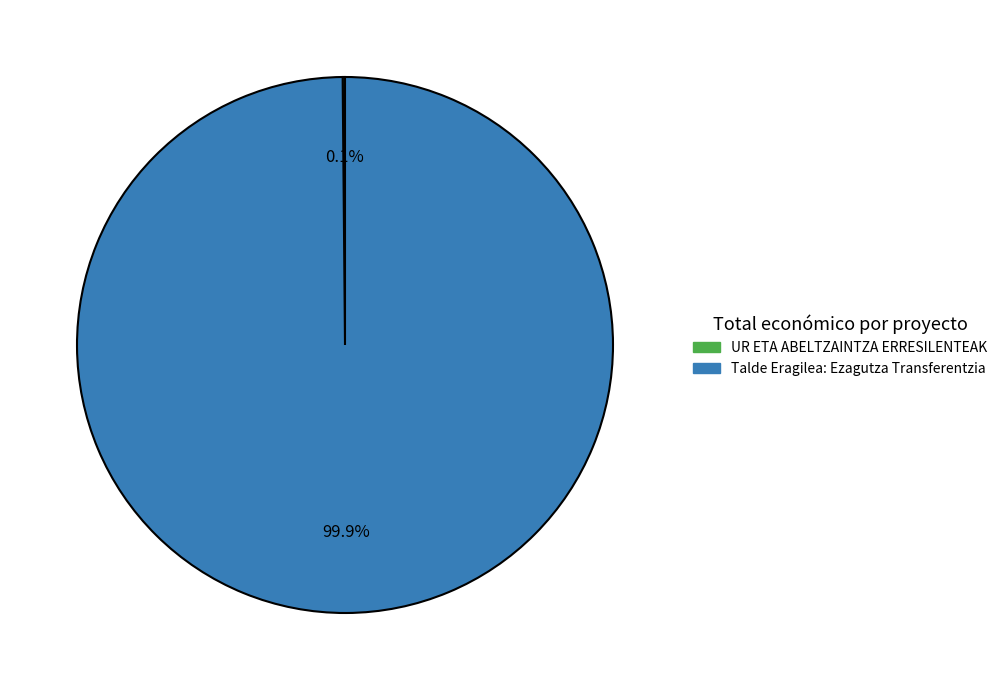

Is there any slice that represents more than half of the pie?

Yes